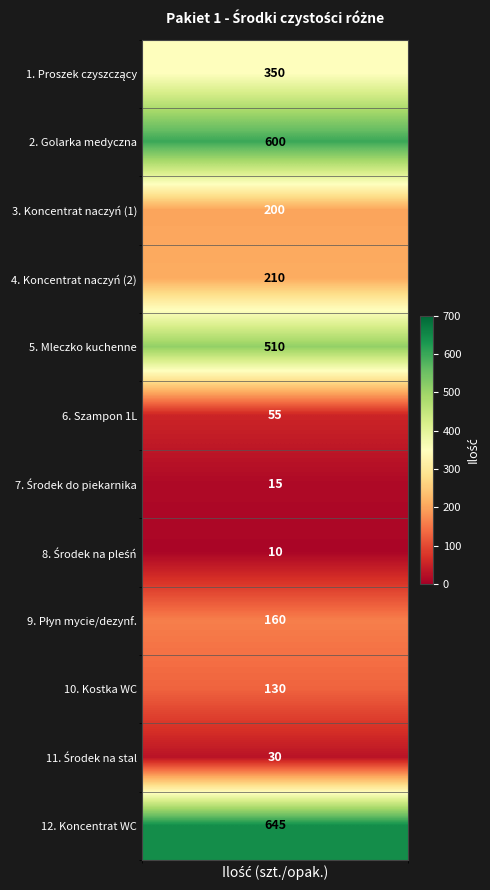

What is the sum of all values?

2915